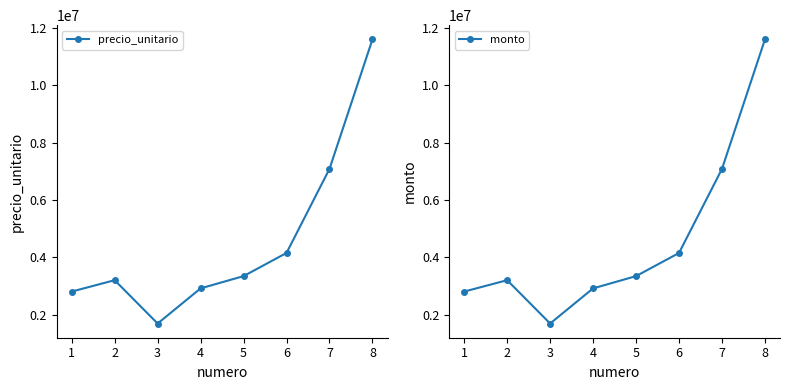

What is the lowest value of the precio_unitario series?

1702000